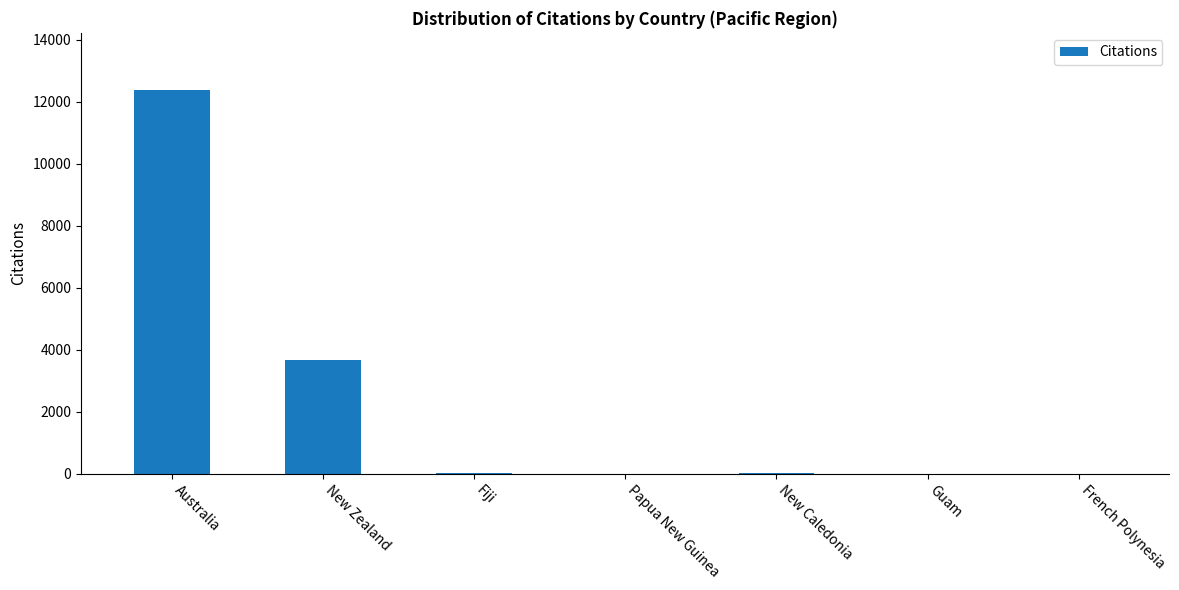

How many categories are shown in the chart?

7